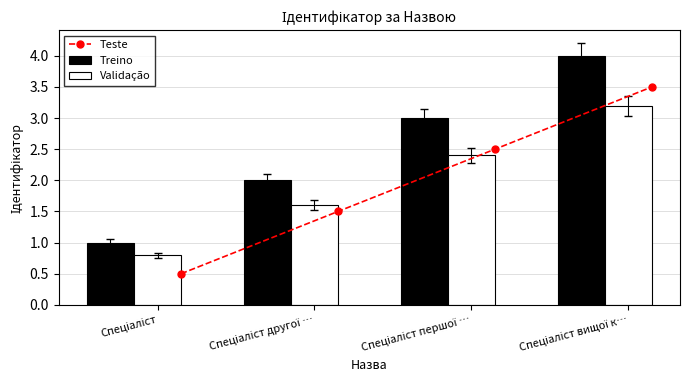

At which label is Validação closest to 2?

Спеціаліст другої …